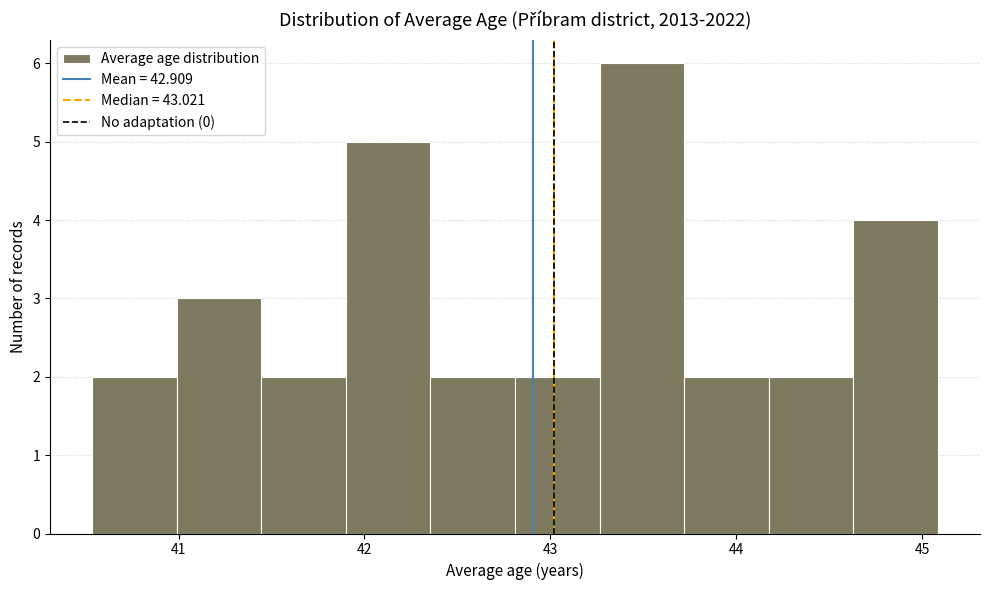

Reading left to right, transcribe this chart: for each bar, give the range it covers on the x-axis and its height. Neither the bar edges nor the heights are printed on the chart, so give them approximately, as read against the axes.

40.5 to 41.0: 2
41.0 to 41.4: 3
41.4 to 41.9: 2
41.9 to 42.4: 5
42.4 to 42.8: 2
42.8 to 43.3: 2
43.3 to 43.7: 6
43.7 to 44.2: 2
44.2 to 44.6: 2
44.6 to 45.1: 4